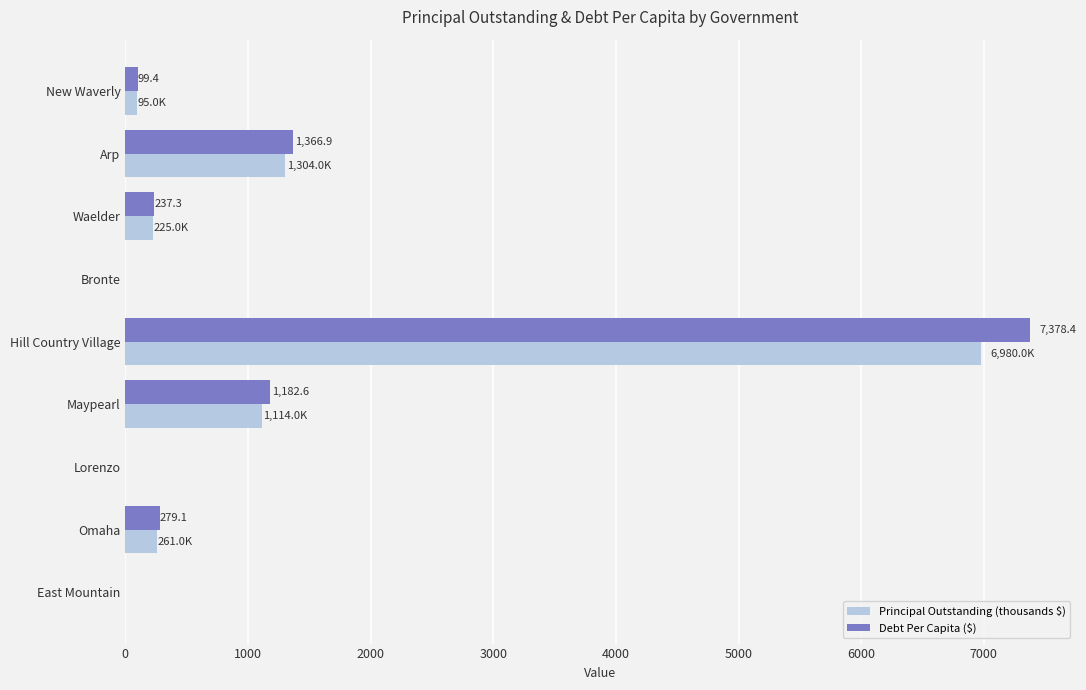

True or false: Debt Per Capita ($) has a value of -2997.1 at Bronte.

False